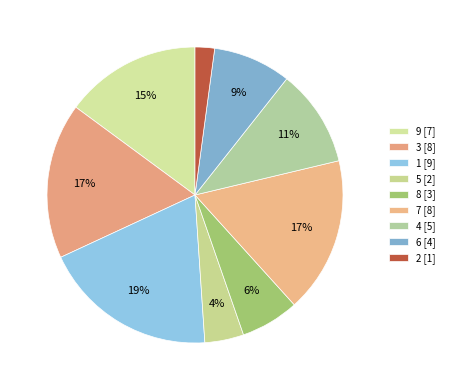

Which category has the biggest portion of the pie?

1